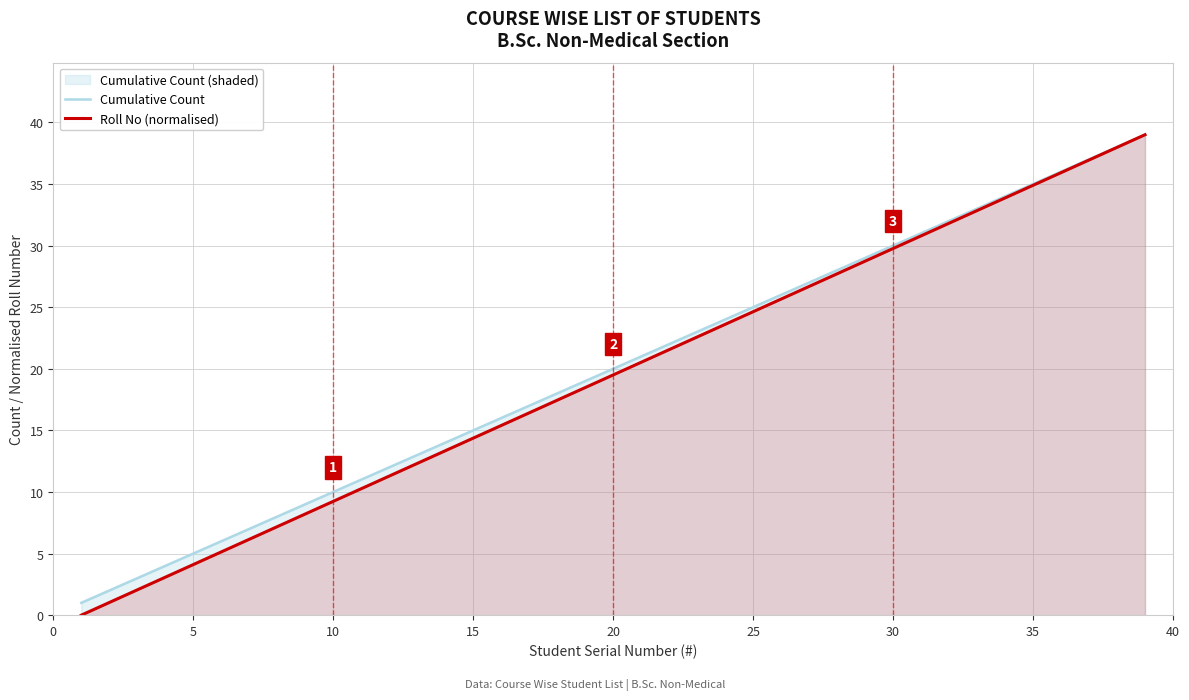

Which series has the largest range (max minus min)?

Roll No (normalised)